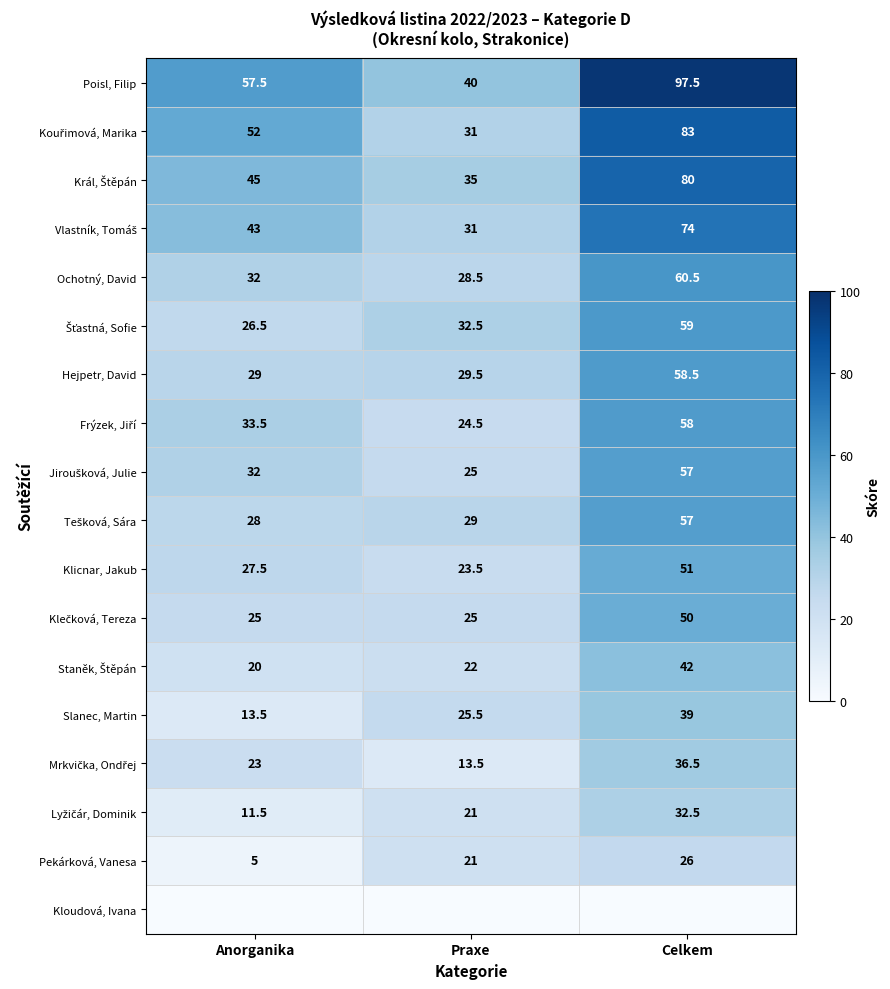

Which category has the lowest value in the Hejpetr, David series?

Anorganika